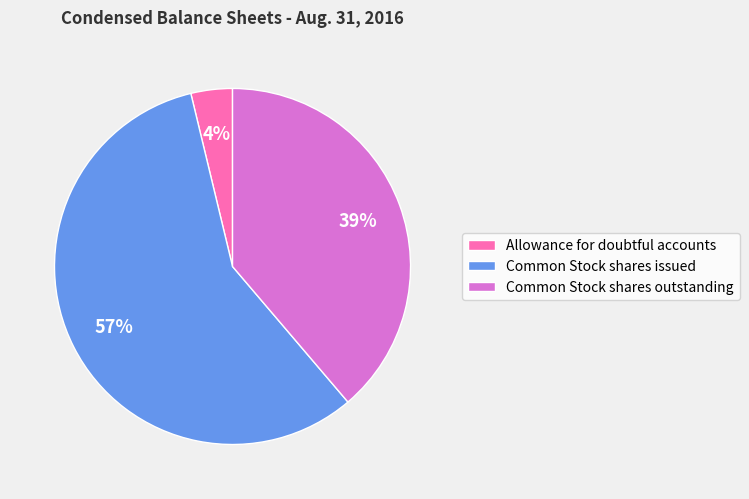

True or false: Common Stock shares outstanding accounts for 39% of the total.

True